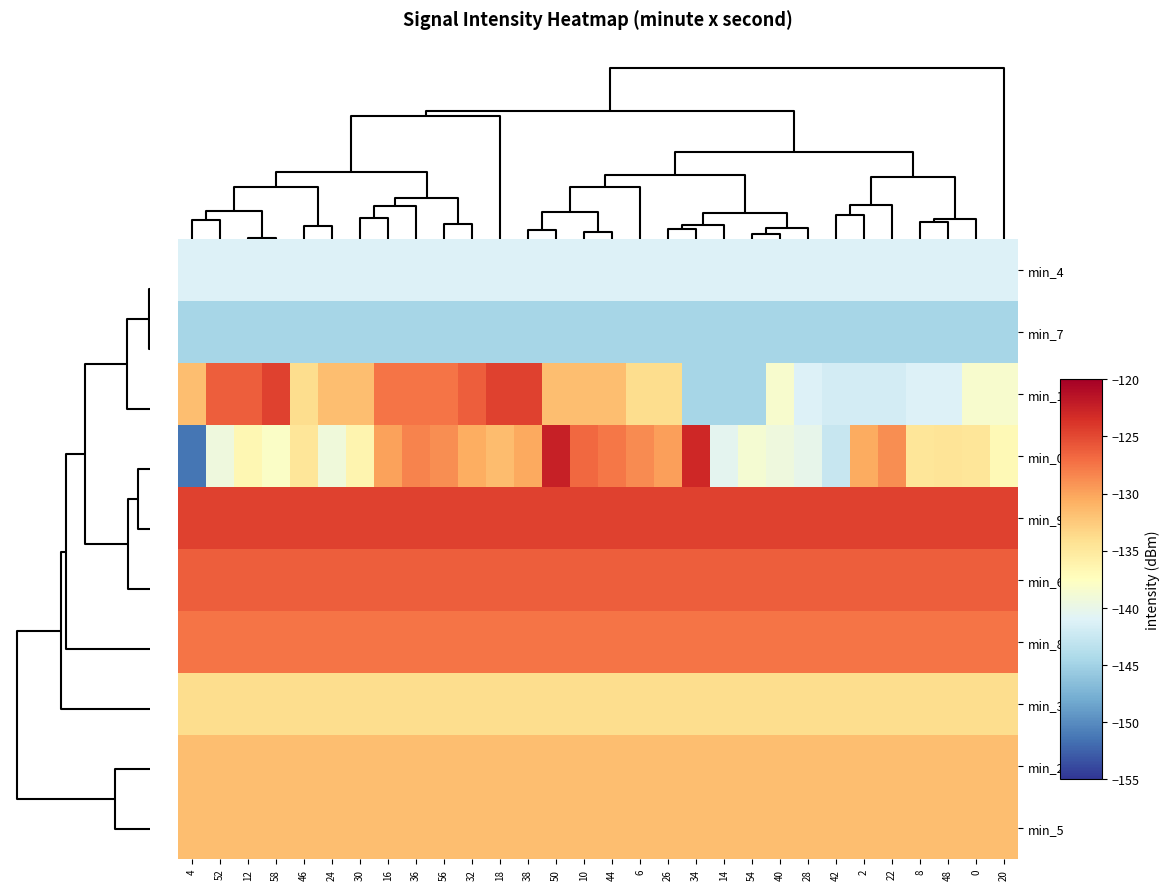

Reading left to right, list all the values displayed in this chart.

min_4: 4=-141.2	52=-141.2	12=-141.2	58=-141.2	46=-141.2	24=-141.2	30=-141.2	16=-141.2	36=-141.2	56=-141.2	32=-141.2	18=-141.2	38=-141.2	50=-141.2	10=-141.2	44=-141.2	6=-141.2	26=-141.2	34=-141.2	14=-141.2	54=-141.2	40=-141.2	28=-141.2	42=-141.2	2=-141.2	22=-141.2	8=-141.2	48=-141.2	0=-141.2	20=-141.2
min_7: 4=-144.6	52=-144.6	12=-144.6	58=-144.6	46=-144.6	24=-144.6	30=-144.6	16=-144.6	36=-144.6	56=-144.6	32=-144.6	18=-144.6	38=-144.6	50=-144.6	10=-144.6	44=-144.6	6=-144.6	26=-144.6	34=-144.6	14=-144.6	54=-144.6	40=-144.6	28=-144.6	42=-144.6	2=-144.6	22=-144.6	8=-144.6	48=-144.6	0=-144.6	20=-144.6
min_1: 4=-131.6	52=-126.2	12=-126.2	58=-124.6	46=-133.9	24=-131.6	30=-131.7	16=-127.4	36=-127.4	56=-127.4	32=-126.2	18=-124.6	38=-124.6	50=-131.7	10=-131.7	44=-131.6	6=-133.9	26=-133.9	34=-144.6	14=-144.6	54=-144.6	40=-138.4	28=-141.2	42=-141.7	2=-141.7	22=-141.7	8=-141.2	48=-141.2	0=-138.4	20=-138.4
min_0: 4=-151.4	52=-139.3	12=-136.7	58=-138.0	46=-134.7	24=-139.2	30=-136.4	16=-129.9	36=-128.2	56=-128.9	32=-130.6	18=-131.5	38=-130.4	50=-122.4	10=-126.8	44=-127.6	6=-128.7	26=-129.8	34=-122.9	14=-140.4	54=-138.7	40=-139.3	28=-140.2	42=-142.6	2=-130.4	22=-128.8	8=-134.7	48=-134.6	0=-134.6	20=-136.9
min_9: 4=-124.6	52=-124.6	12=-124.6	58=-124.6	46=-124.6	24=-124.6	30=-124.6	16=-124.6	36=-124.6	56=-124.6	32=-124.6	18=-124.6	38=-124.6	50=-124.6	10=-124.6	44=-124.6	6=-124.6	26=-124.6	34=-124.6	14=-124.6	54=-124.6	40=-124.6	28=-124.6	42=-124.6	2=-124.6	22=-124.6	8=-124.6	48=-124.6	0=-124.6	20=-124.6
min_6: 4=-126.2	52=-126.2	12=-126.2	58=-126.2	46=-126.2	24=-126.2	30=-126.2	16=-126.2	36=-126.2	56=-126.2	32=-126.2	18=-126.2	38=-126.2	50=-126.2	10=-126.2	44=-126.2	6=-126.2	26=-126.2	34=-126.2	14=-126.2	54=-126.2	40=-126.2	28=-126.2	42=-126.2	2=-126.2	22=-126.2	8=-126.2	48=-126.2	0=-126.2	20=-126.2
min_8: 4=-127.4	52=-127.4	12=-127.4	58=-127.4	46=-127.4	24=-127.4	30=-127.4	16=-127.4	36=-127.4	56=-127.4	32=-127.4	18=-127.4	38=-127.4	50=-127.4	10=-127.4	44=-127.4	6=-127.4	26=-127.4	34=-127.4	14=-127.4	54=-127.4	40=-127.4	28=-127.4	42=-127.4	2=-127.4	22=-127.4	8=-127.4	48=-127.4	0=-127.4	20=-127.4
min_3: 4=-133.9	52=-133.9	12=-133.9	58=-133.9	46=-133.9	24=-133.9	30=-133.9	16=-133.9	36=-133.9	56=-133.9	32=-133.9	18=-133.9	38=-133.9	50=-133.9	10=-133.9	44=-133.9	6=-133.9	26=-133.9	34=-133.9	14=-133.9	54=-133.9	40=-133.9	28=-133.9	42=-133.9	2=-133.9	22=-133.9	8=-133.9	48=-133.9	0=-133.9	20=-133.9
min_2: 4=-131.6	52=-131.6	12=-131.6	58=-131.6	46=-131.6	24=-131.6	30=-131.6	16=-131.6	36=-131.6	56=-131.6	32=-131.6	18=-131.6	38=-131.6	50=-131.6	10=-131.6	44=-131.6	6=-131.6	26=-131.6	34=-131.6	14=-131.6	54=-131.6	40=-131.6	28=-131.6	42=-131.6	2=-131.6	22=-131.6	8=-131.6	48=-131.6	0=-131.6	20=-131.6
min_5: 4=-131.7	52=-131.7	12=-131.7	58=-131.7	46=-131.7	24=-131.7	30=-131.7	16=-131.7	36=-131.7	56=-131.7	32=-131.7	18=-131.7	38=-131.7	50=-131.7	10=-131.7	44=-131.7	6=-131.7	26=-131.7	34=-131.7	14=-131.7	54=-131.7	40=-131.7	28=-131.7	42=-131.7	2=-131.7	22=-131.7	8=-131.7	48=-131.7	0=-131.7	20=-131.7